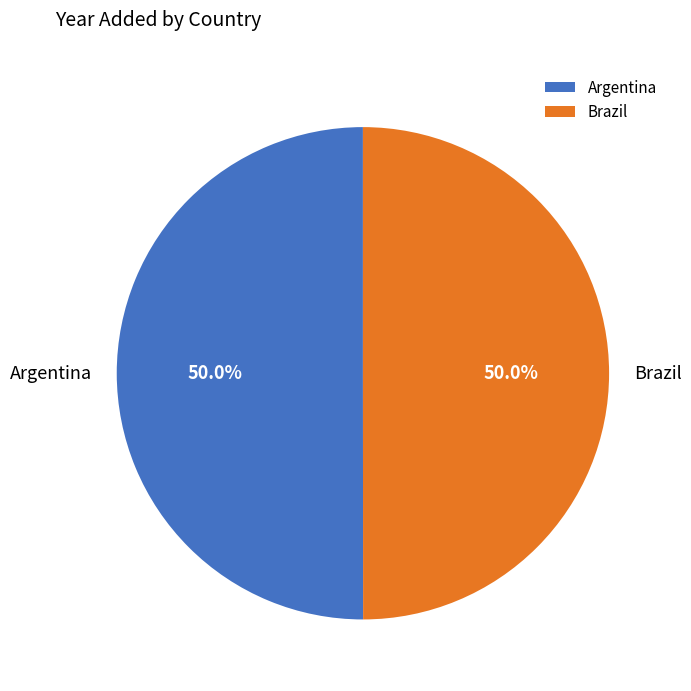

Is the sum of Argentina and Brazil greater than half?

Yes